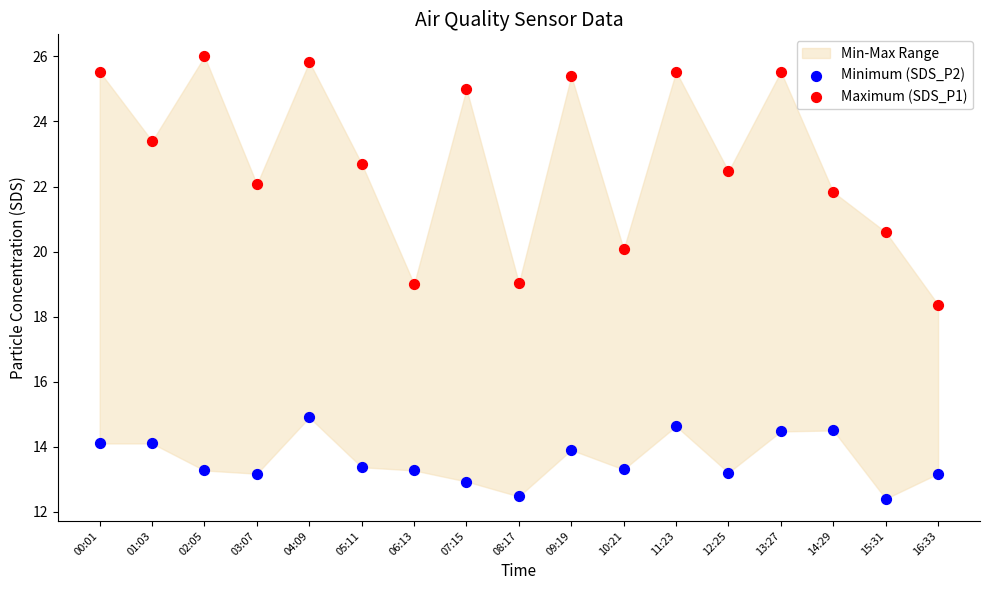

Which series has the largest Y range (max minus min)?

Maximum (SDS_P1)